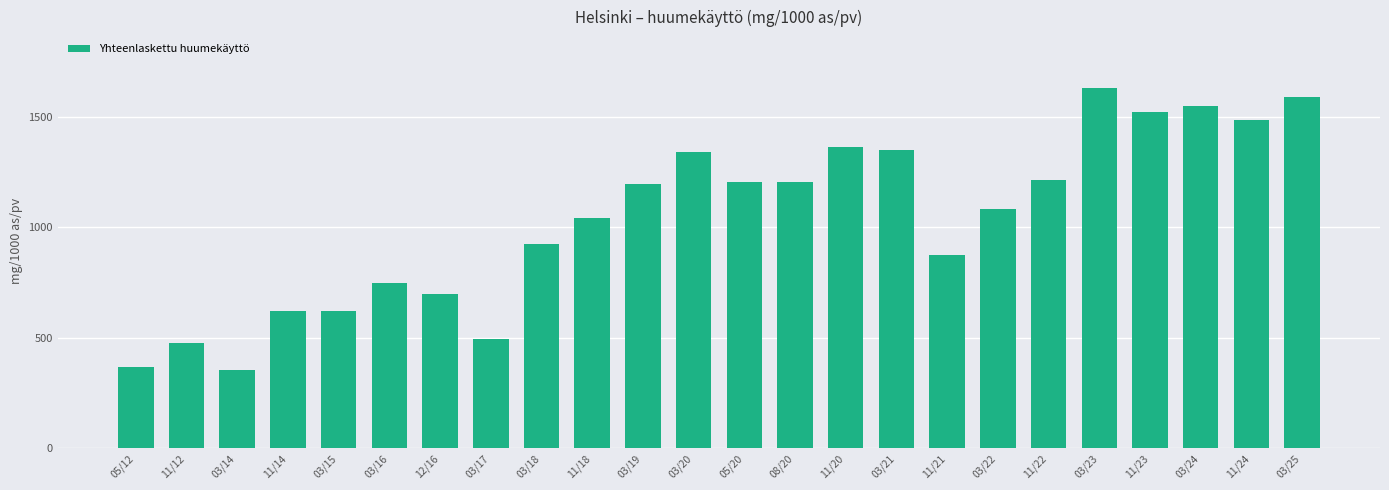

What is the average value?

1040.1